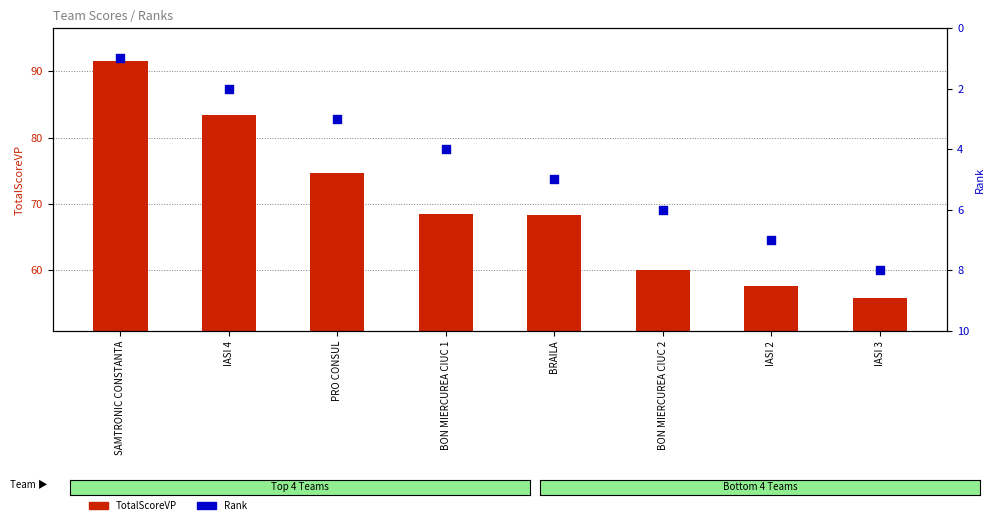

At which category is the sum across all series the highest?

SAMTRONIC CONSTANTA